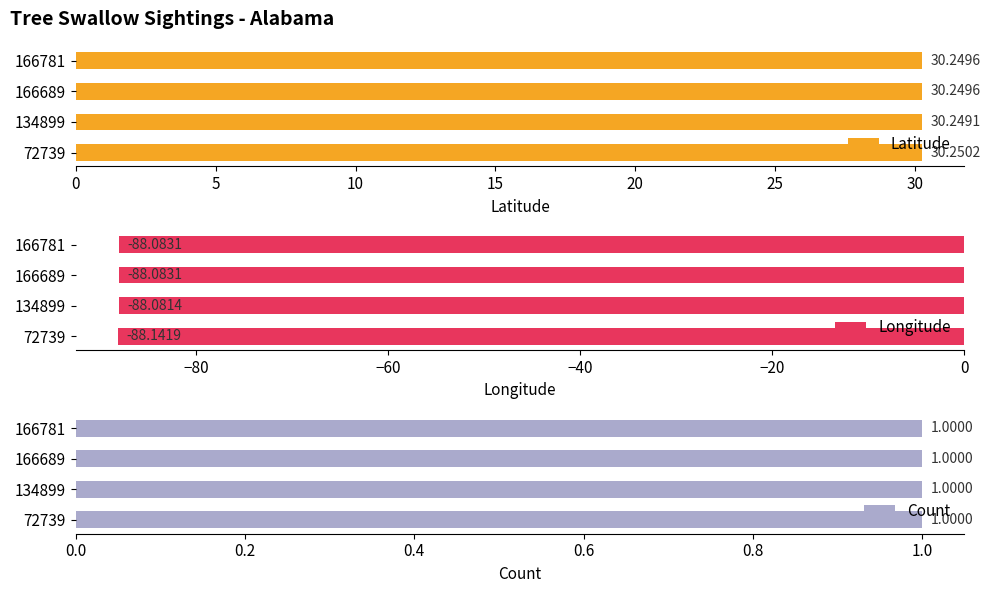

What is the average value of the Latitude series?

30.2